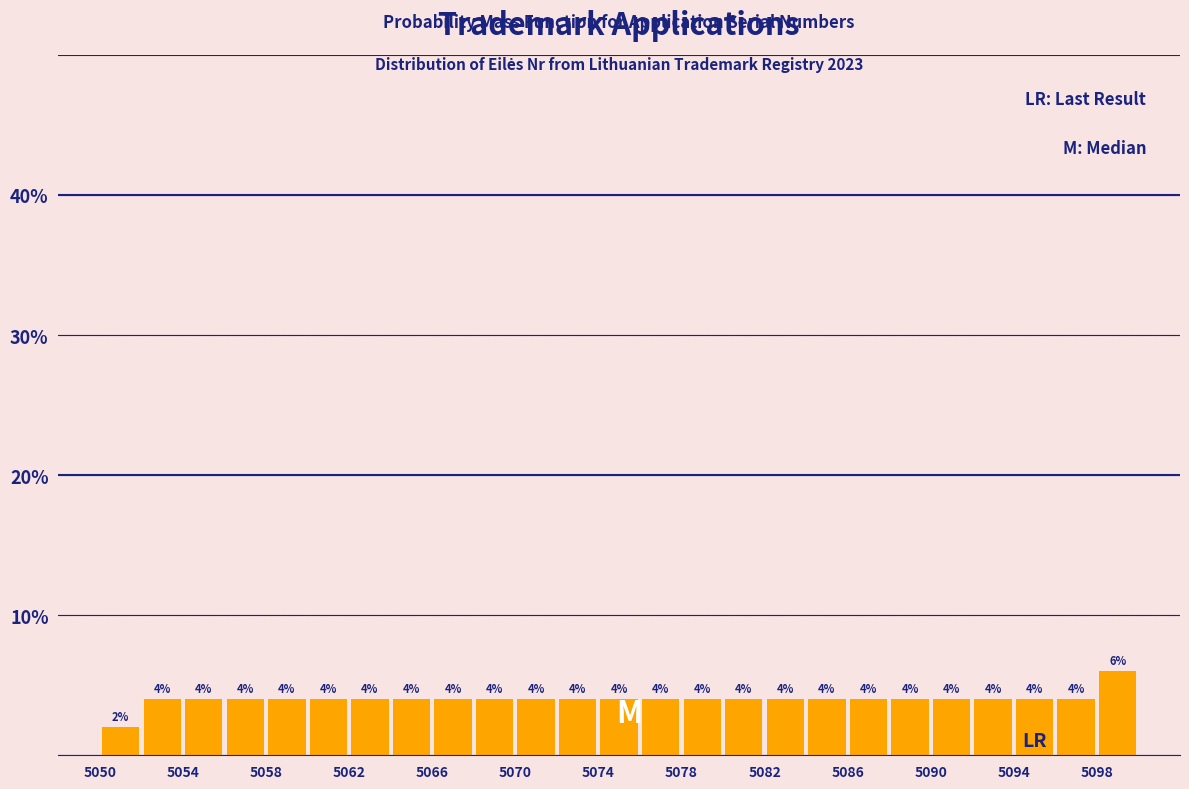

Which range on the x-axis has the tallest bar?

5098 to 5100